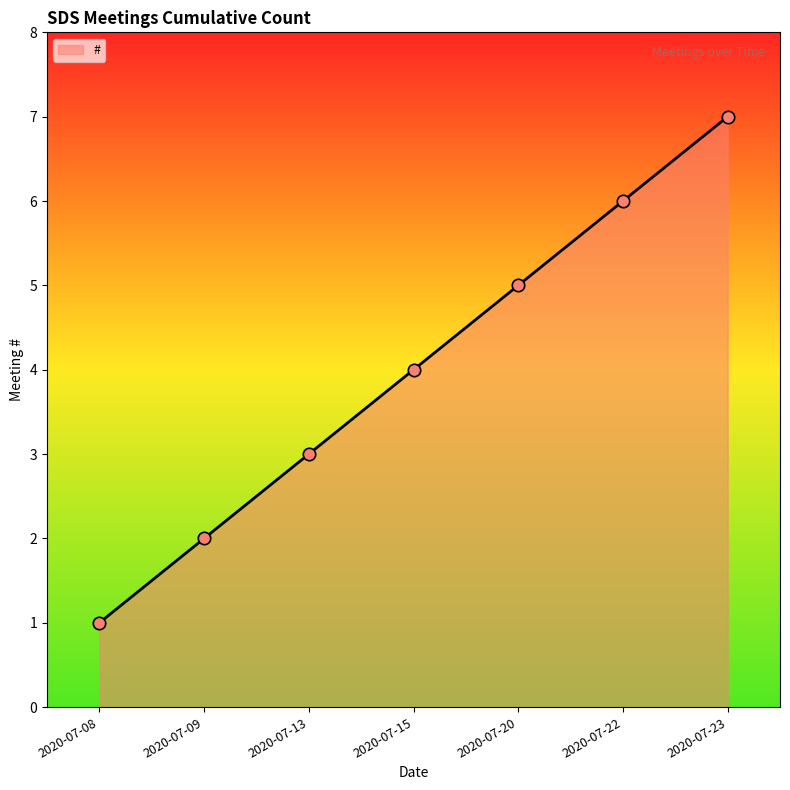

Which has a higher value, 2020-07-08 or 2020-07-13?

2020-07-13